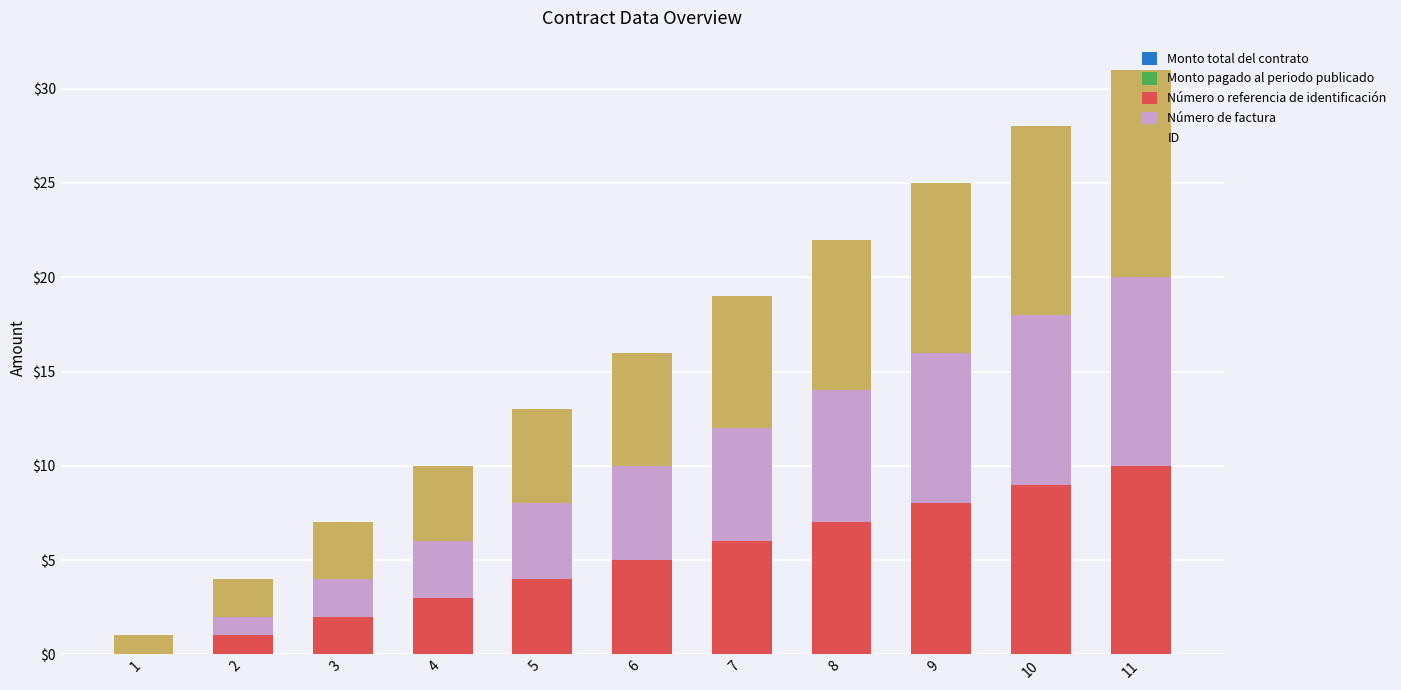

At which category is the sum across all series the highest?

11